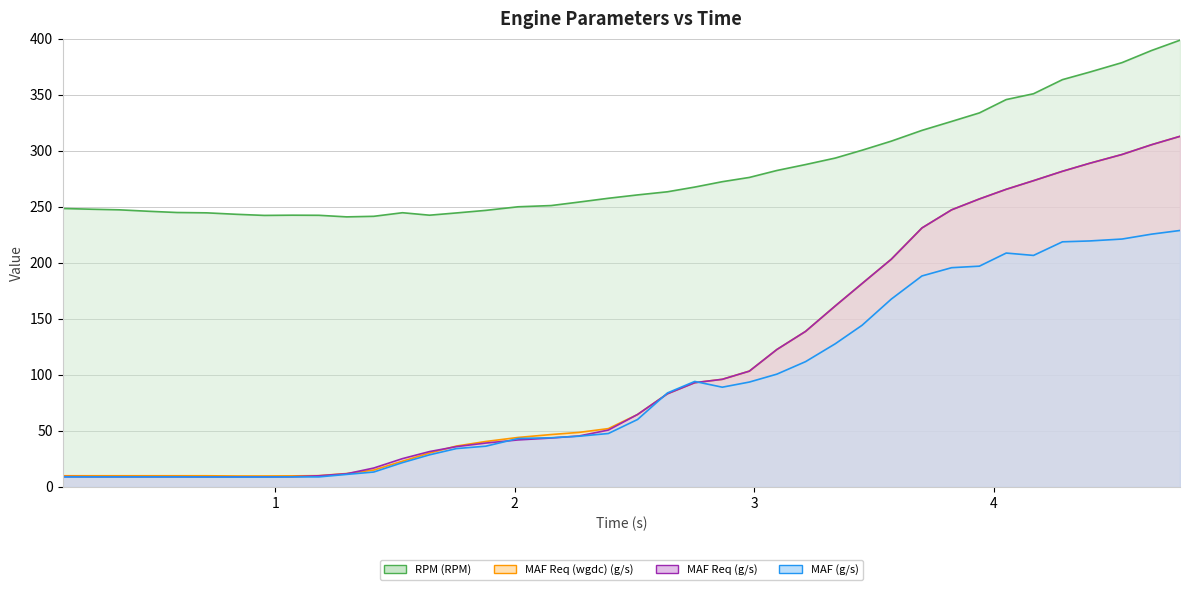

How many data points in MAF Req (g/s) are above 64?

20